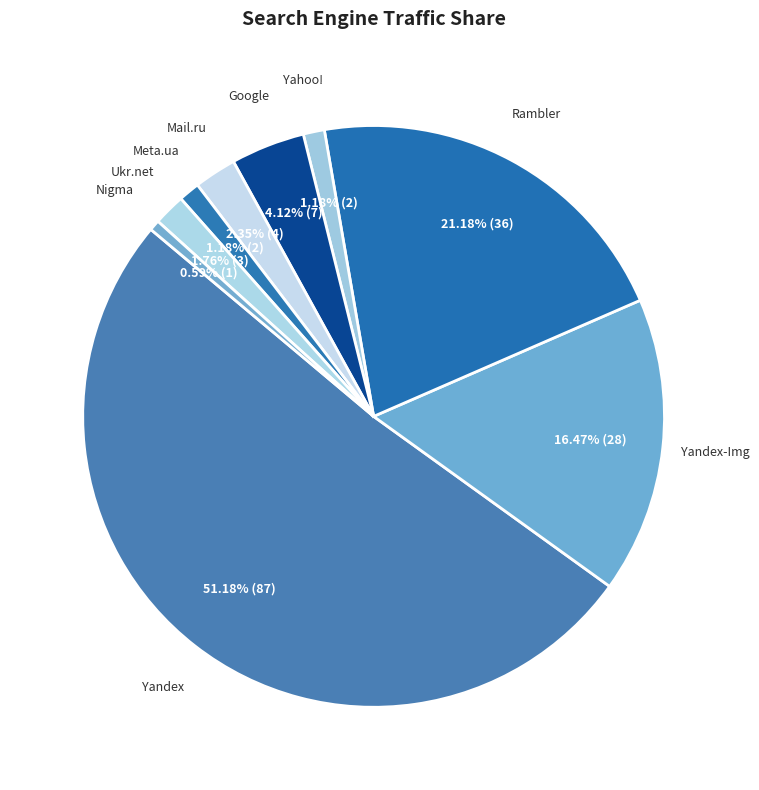

To the nearest percent, what is the difference between the largest and smallest slice percentages?

51%